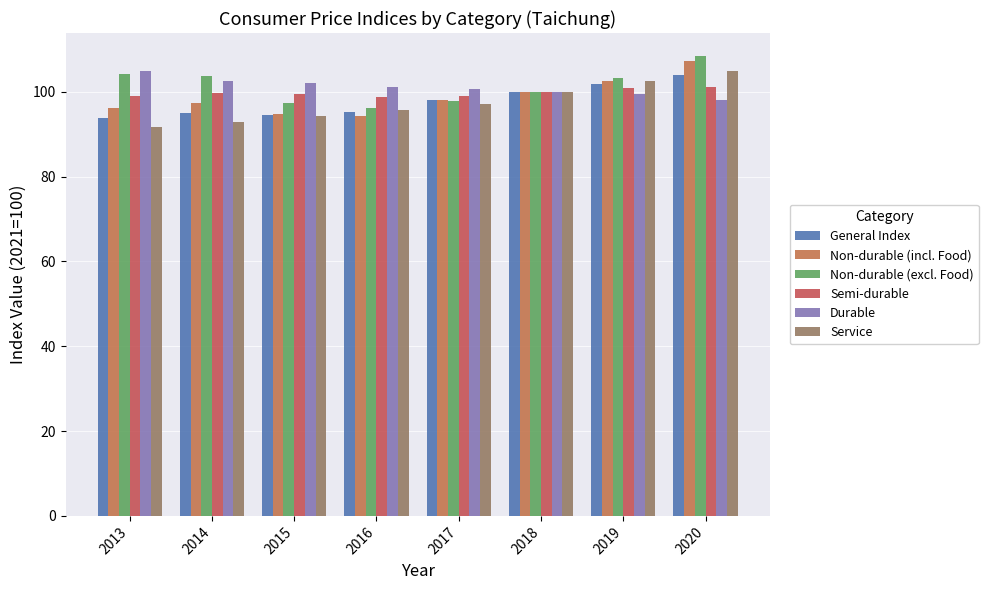

What is the difference between the maximum and minimum values in the Durable series?

6.8